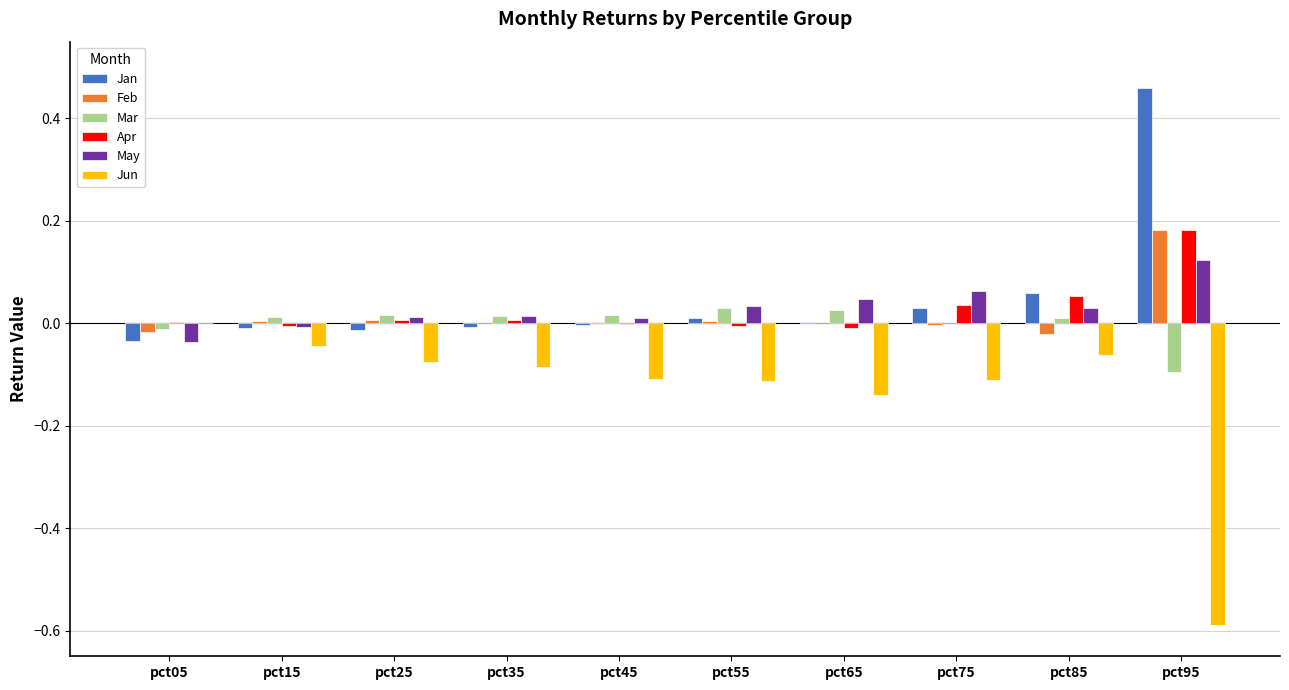

Is the value of Apr at pct15 greater than the value of Mar at pct95?

Yes